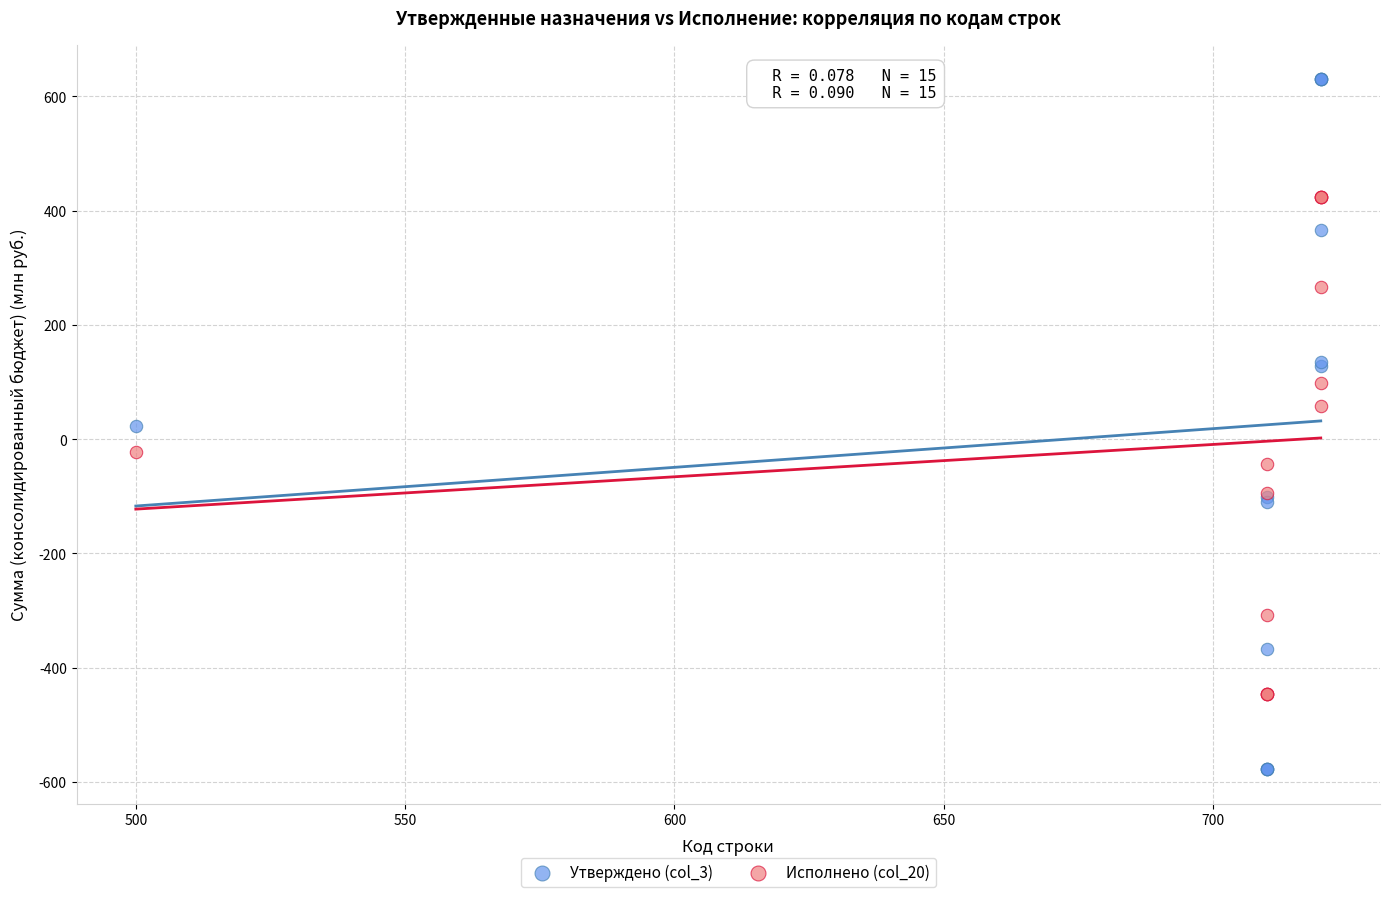

Which series has the largest Y range (max minus min)?

Утверждено (col_3)